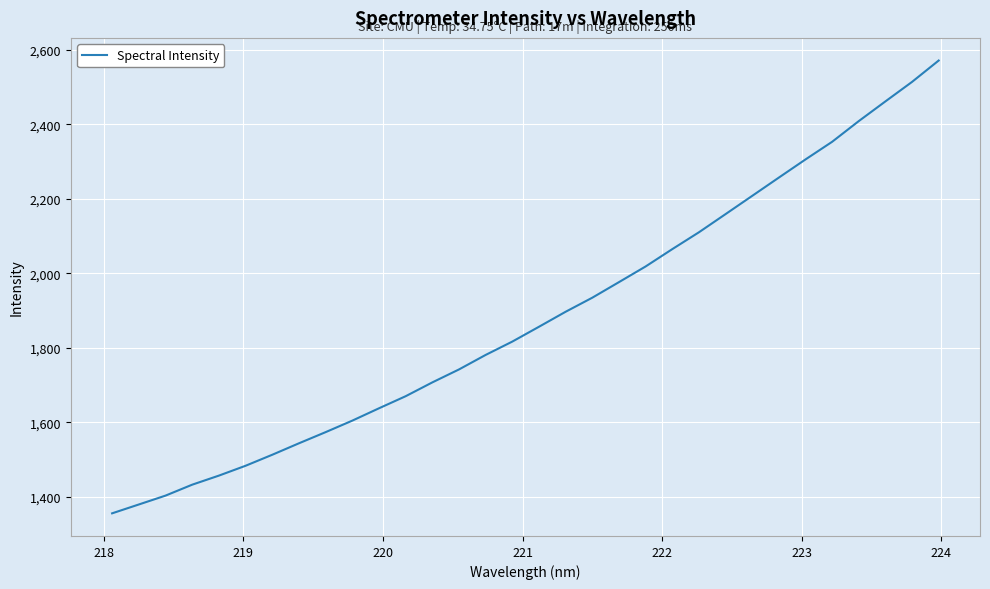

What is the smallest value displayed?

1355.7